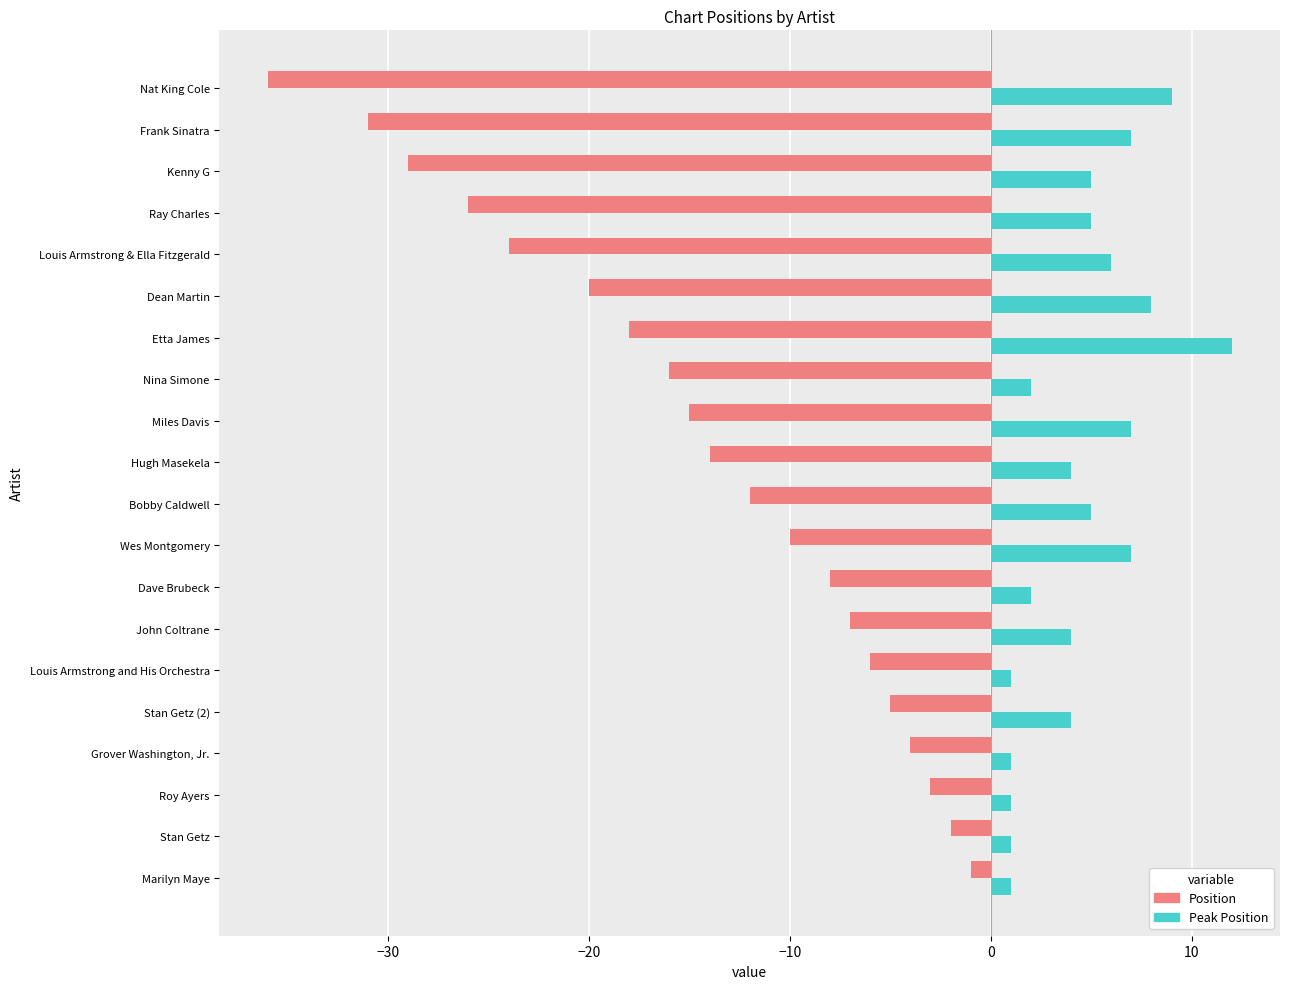

At which category is the sum across all series the highest?

Marilyn Maye